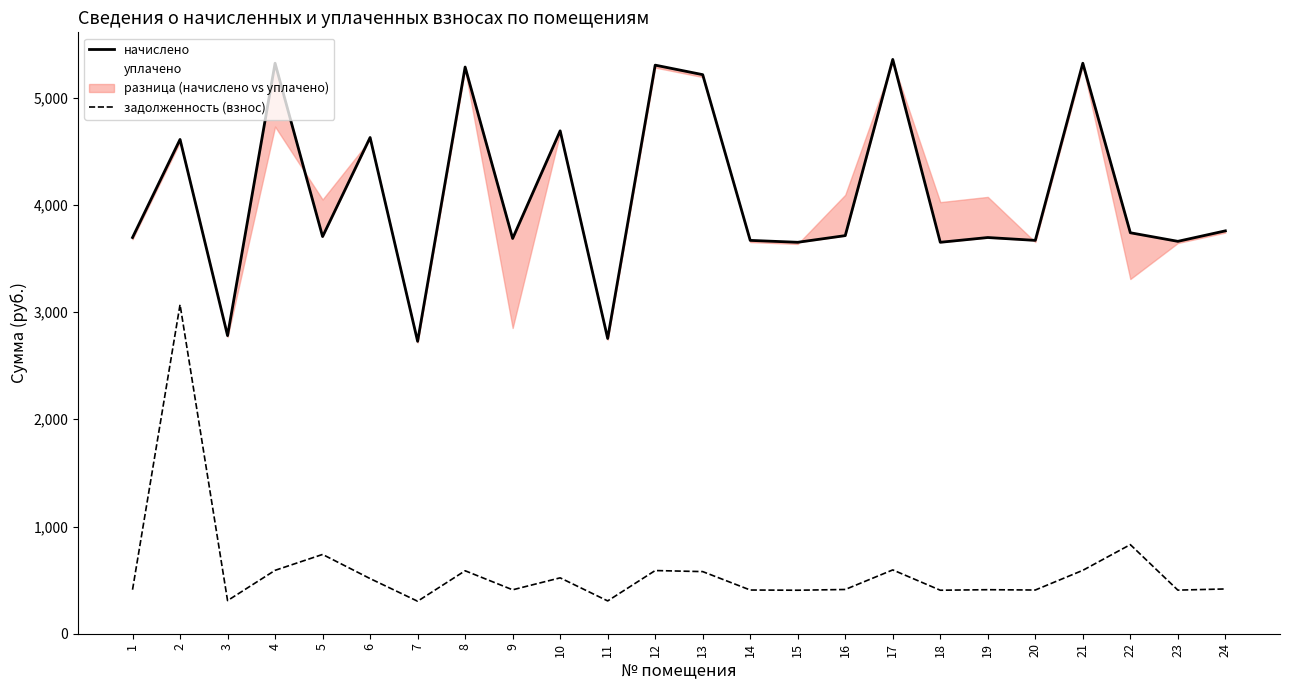

True or false: задолженность (взнос) and уплачено intersect in this chart.

False